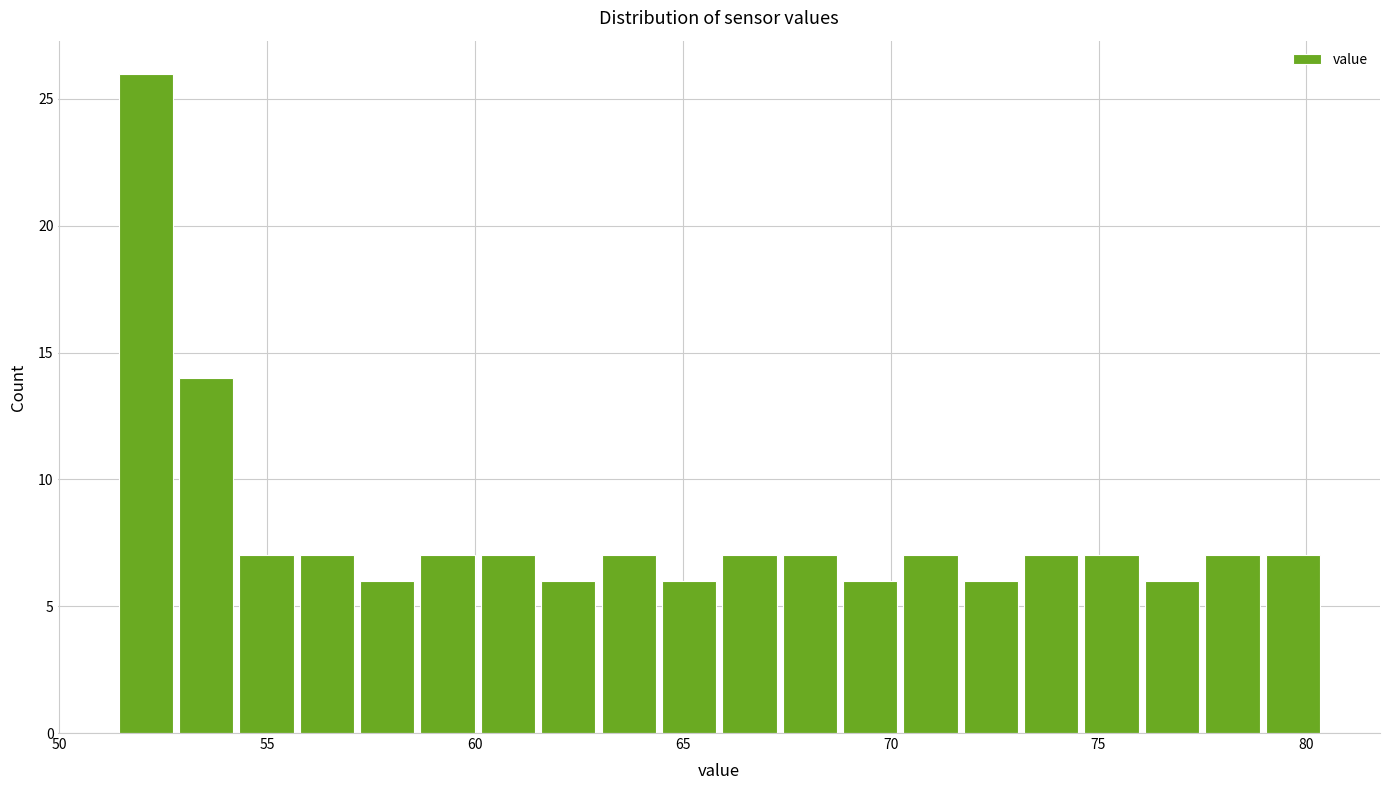

Around what value on the x-axis is the tallest bar? Give the approximate position of its centre, as read against the axis.

52.0